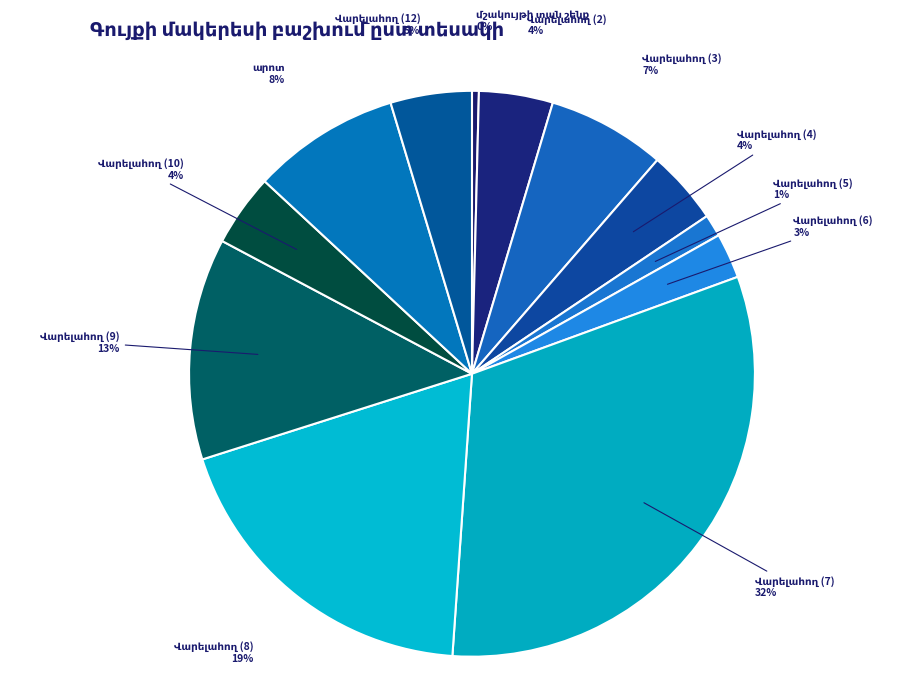

To the nearest percent, what is the average slice percentage?

8%